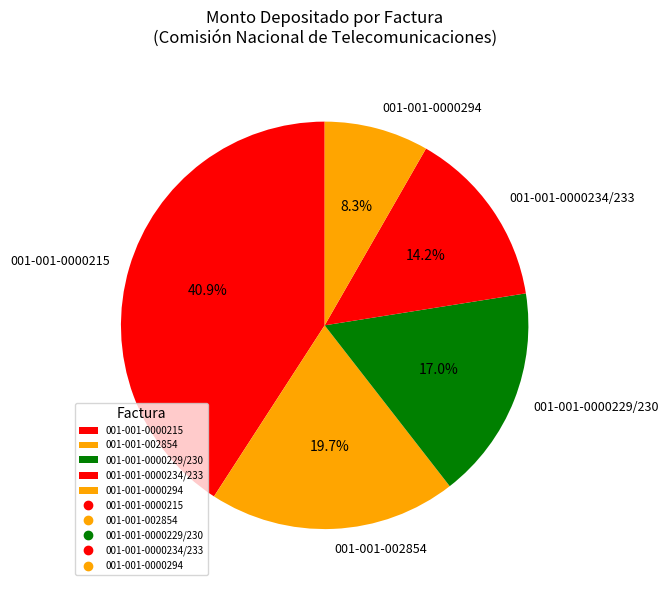

What is the ratio of the value at 001-001-002854 to the value at 001-001-0000229/230?

1.2